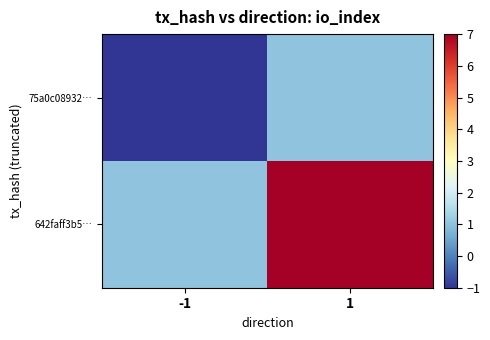

Between -1 and 1, which series saw the biggest shift?

642faff3b5…